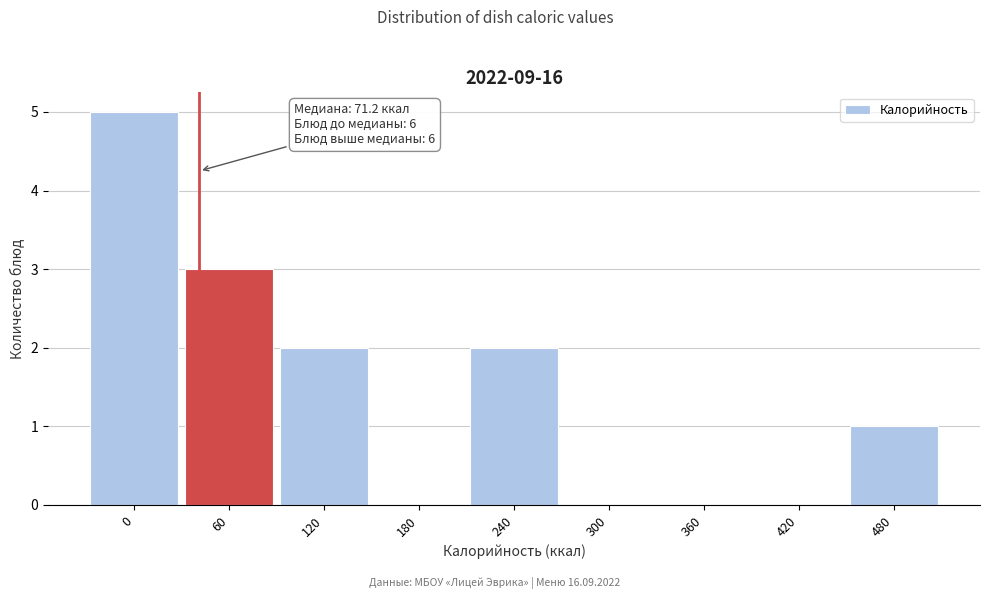

Reading left to right, list all the values displayed in this chart.

0=5	60=3	120=2	180=0	240=2	300=0	360=0	420=0	480=1